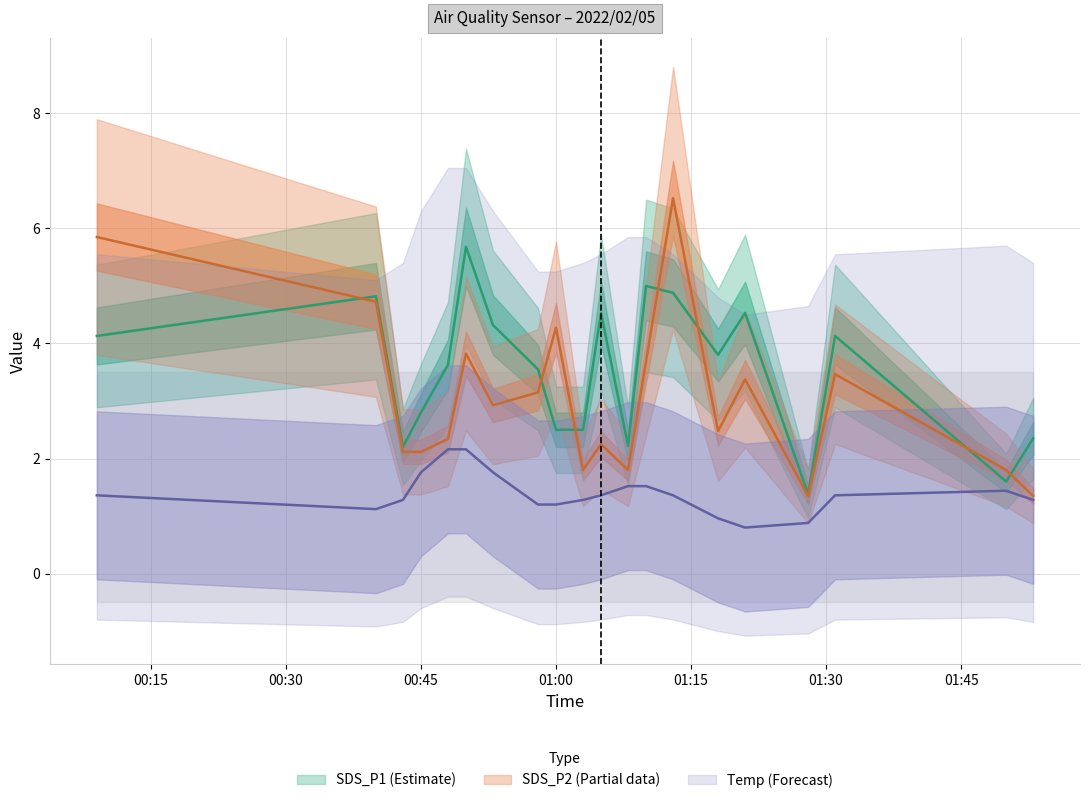

In SDS_P2, how many points are lower than both neighbors (excluding endpoints)?

5